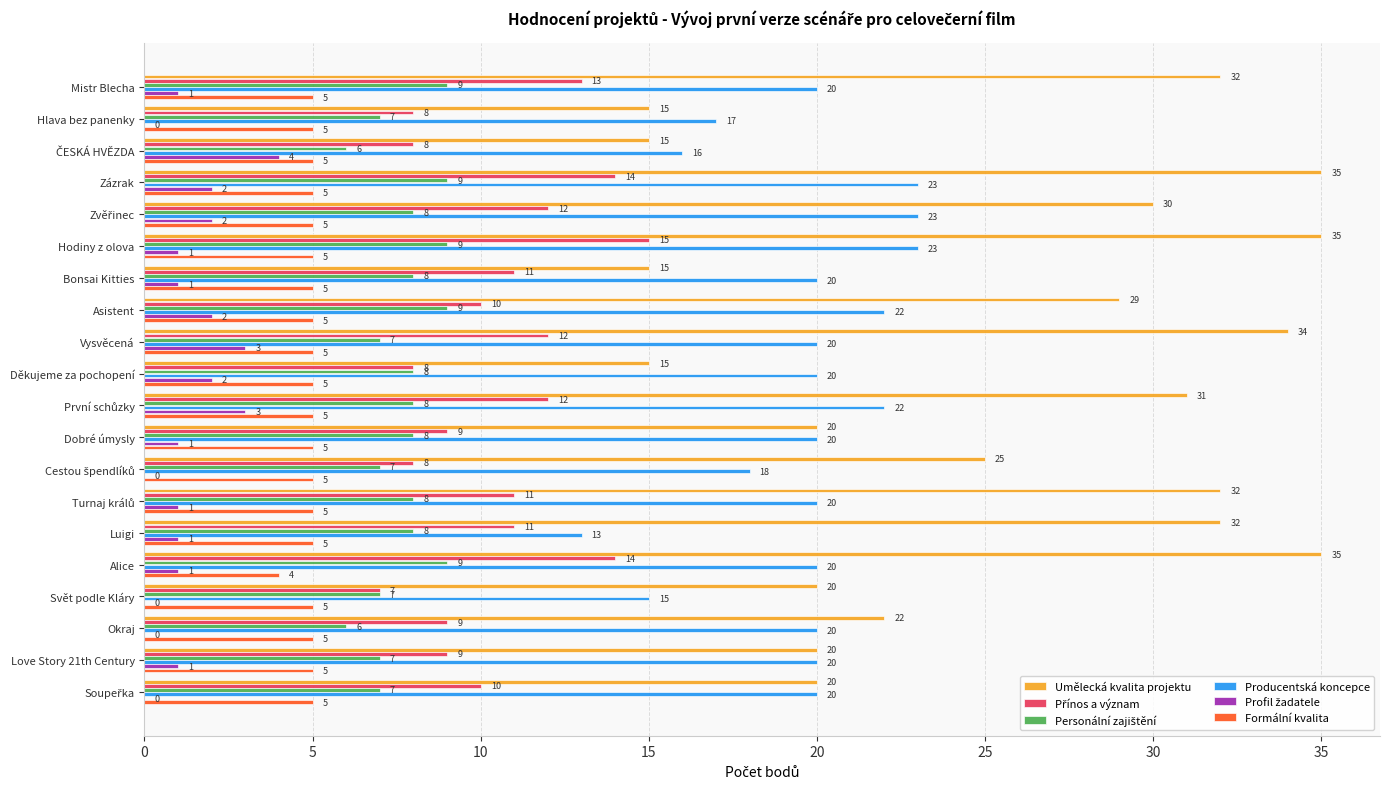

What is the total value across all series at Svět podle Kláry?

54